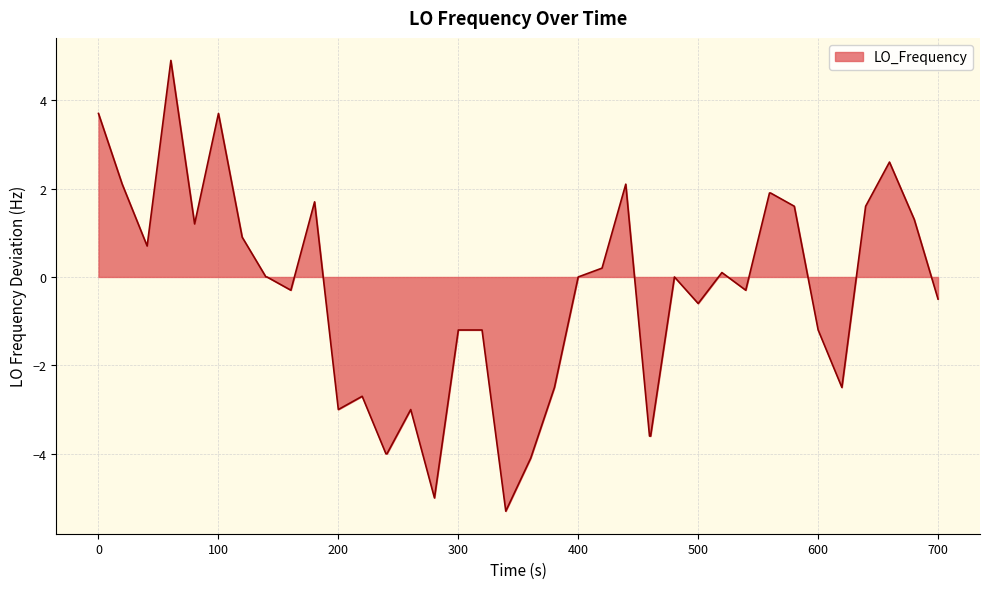

What is the difference between the maximum and minimum values?

10.2